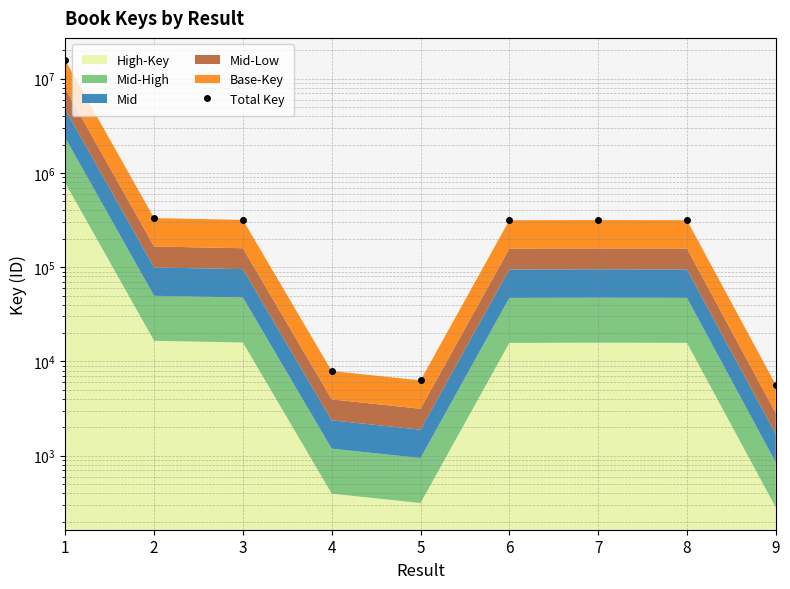

Reading right to left, list all the values displayed in this chart.

9=5666	8=315238	7=316283	6=314907	5=6299	4=7922	3=317778	2=331461	1=15675890